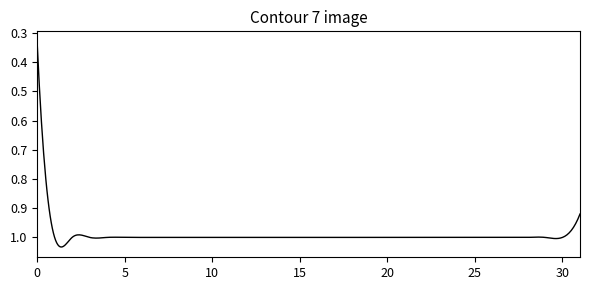

How many lines are shown in the chart?

1